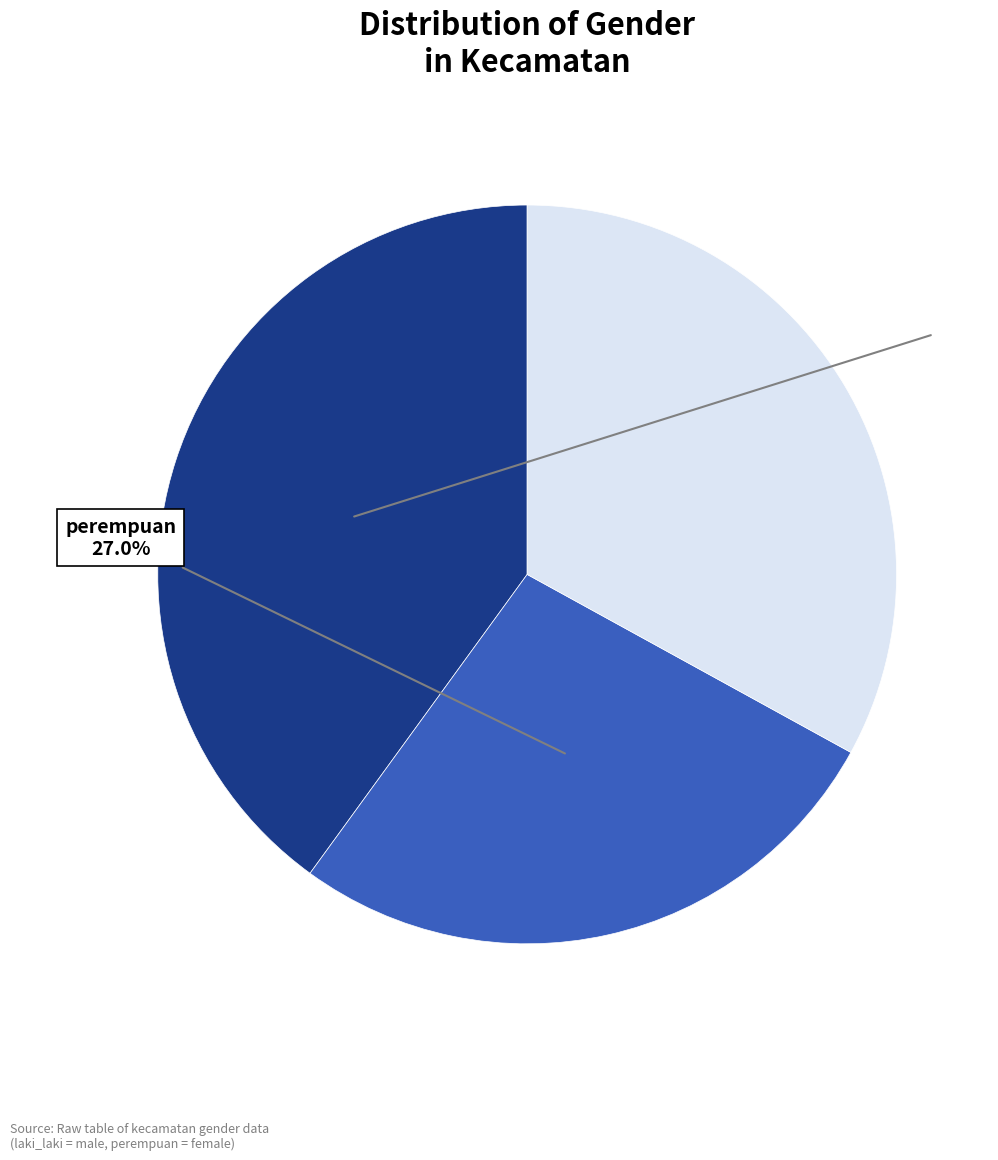

Is there any slice that represents more than half of the pie?

No